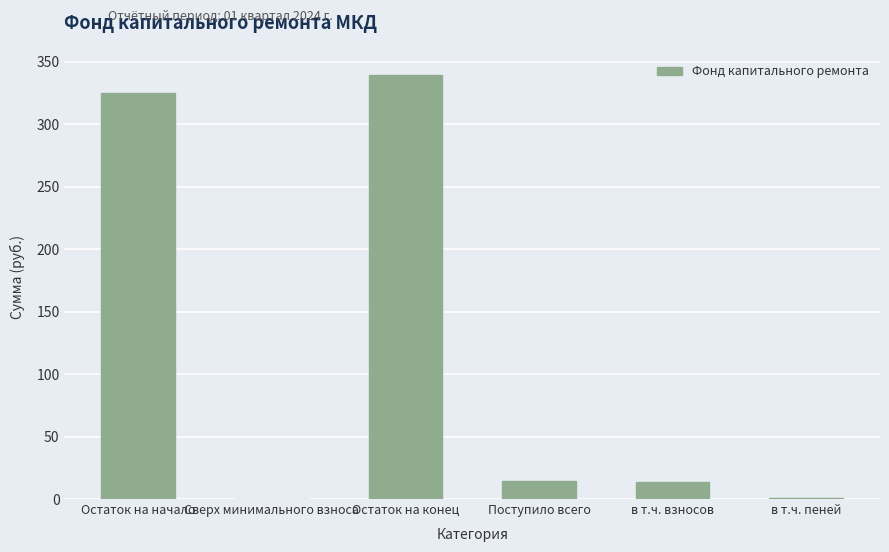

Which has a higher value, Поступило всего or в т.ч. пеней?

Поступило всего